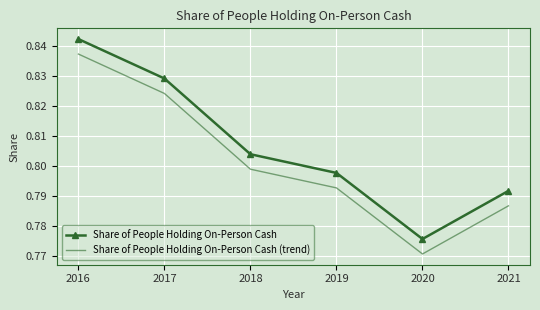

List the series in order of their overall mean, lowest first.

Share of People Holding On-Person Cash (trend), Share of People Holding On-Person Cash